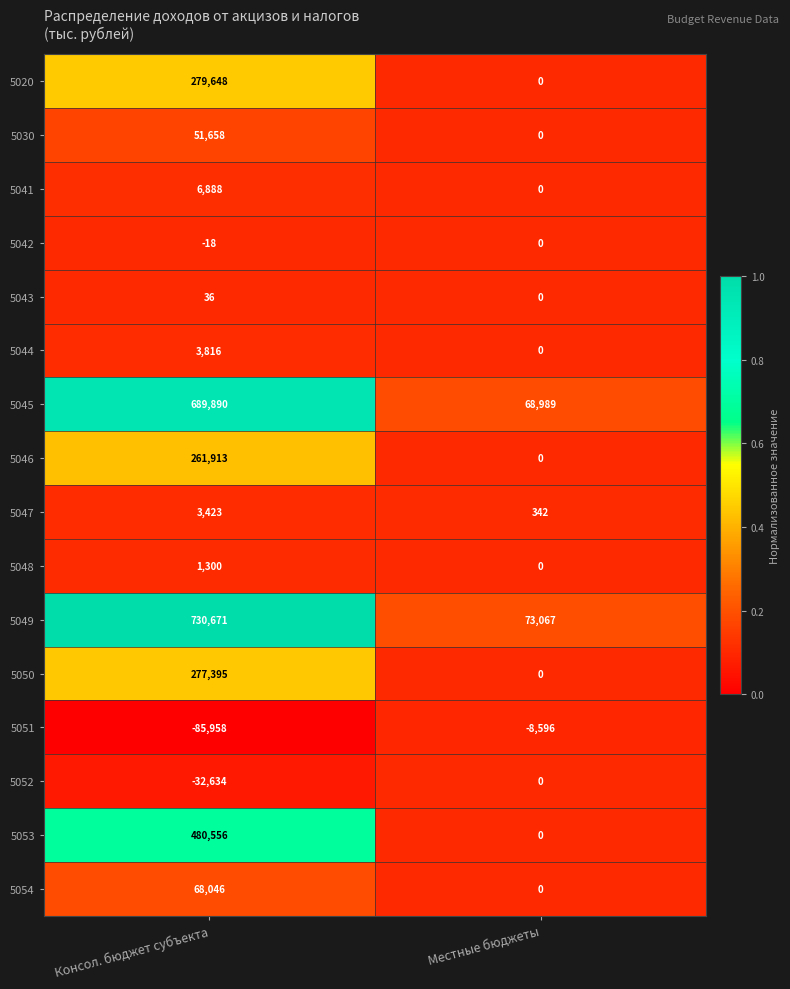

What is the spread (max minus min) of values at Местные бюджеты?

81663